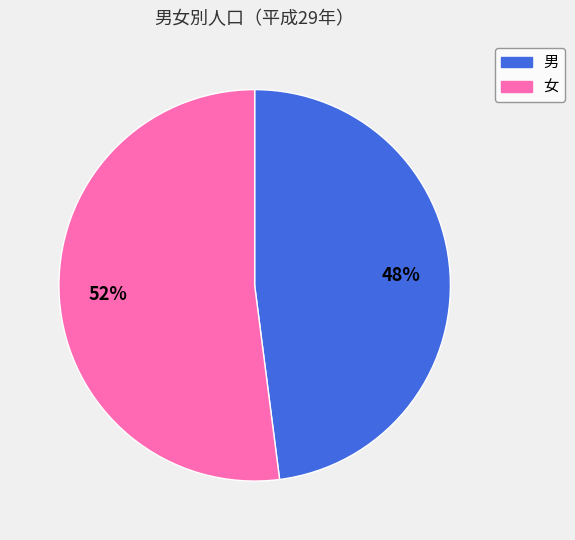

Approximately how many times larger is the value at 男 compared to 女?

0.9